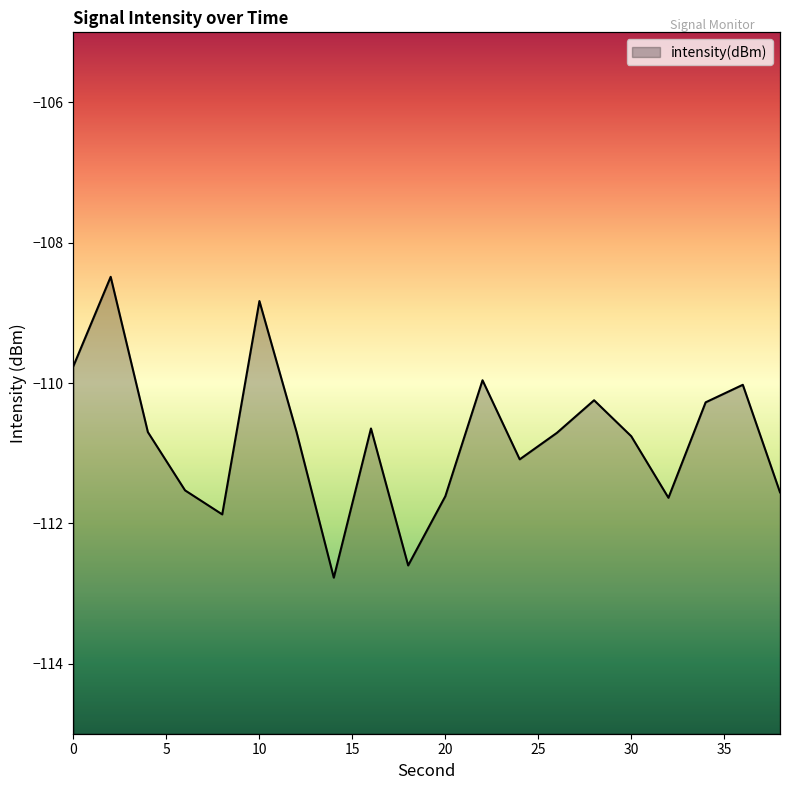

What is the difference between the values at 6 and 26?

0.8